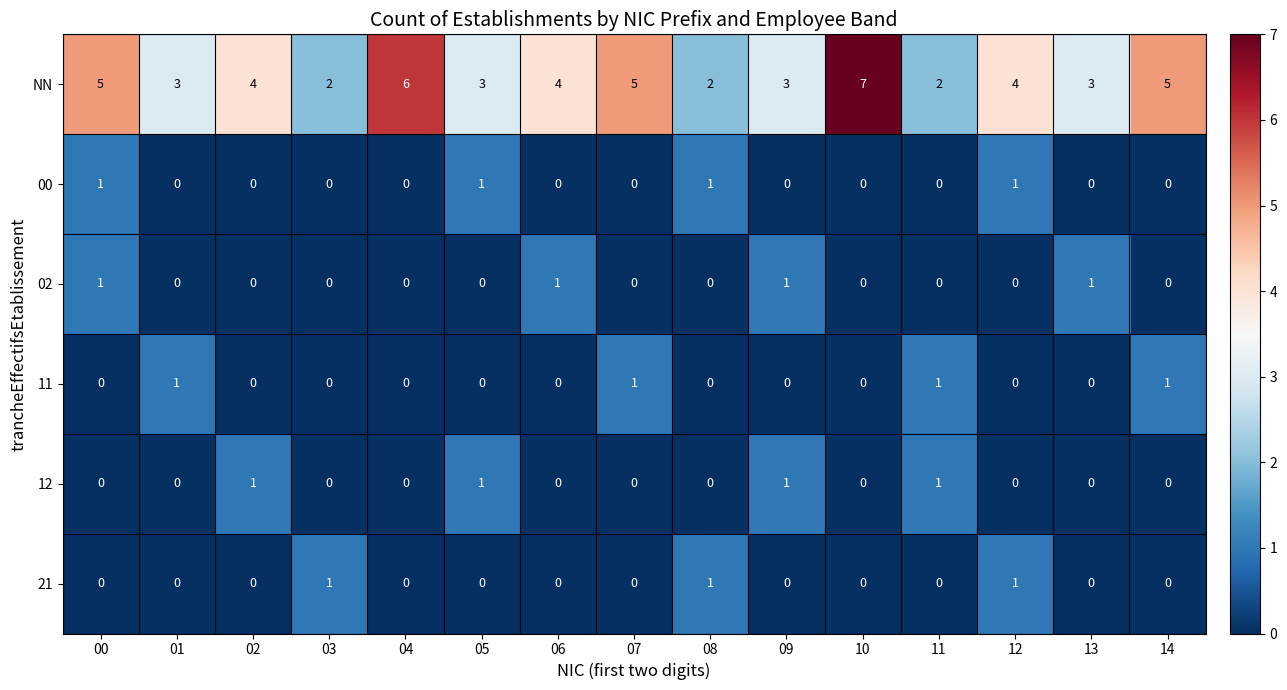

What is the greatest value displayed?

7